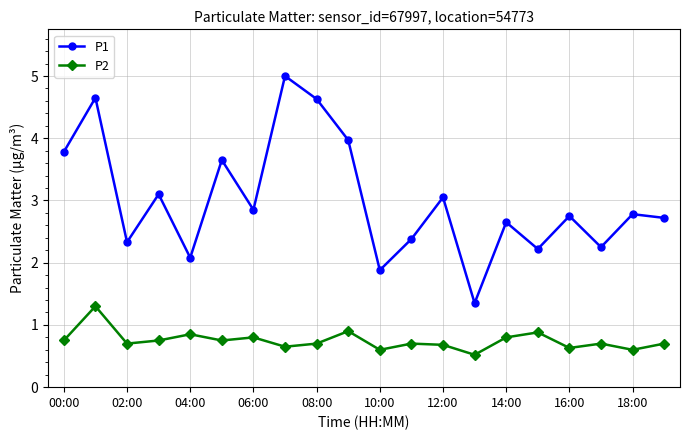

Which series has the largest total across all categories?

P1